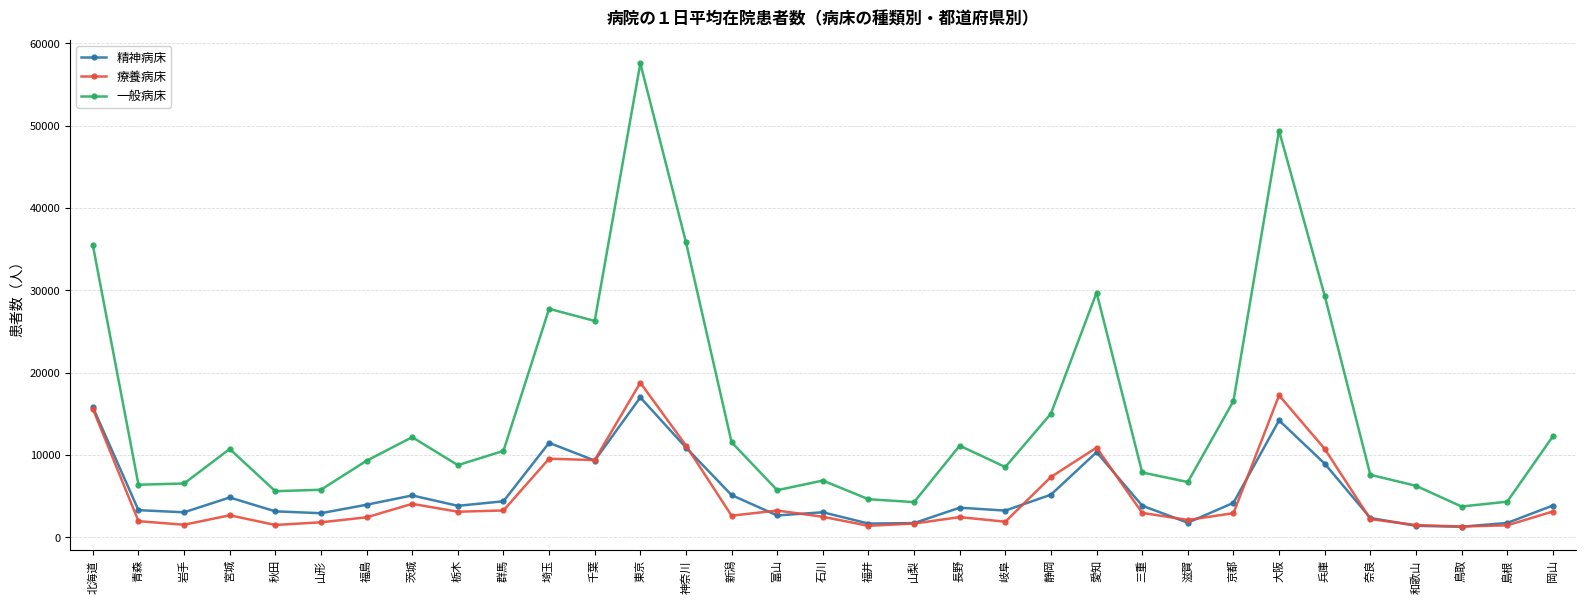

How many data points in 精神病床 are less than 3819?

16